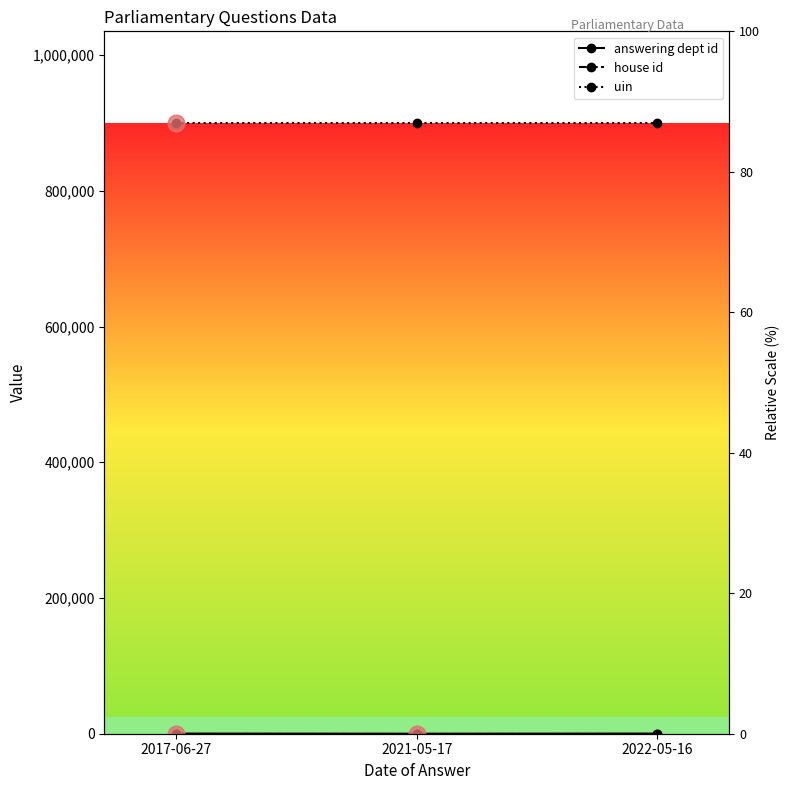

Which label corresponds to the largest value in the chart?

2017-06-27